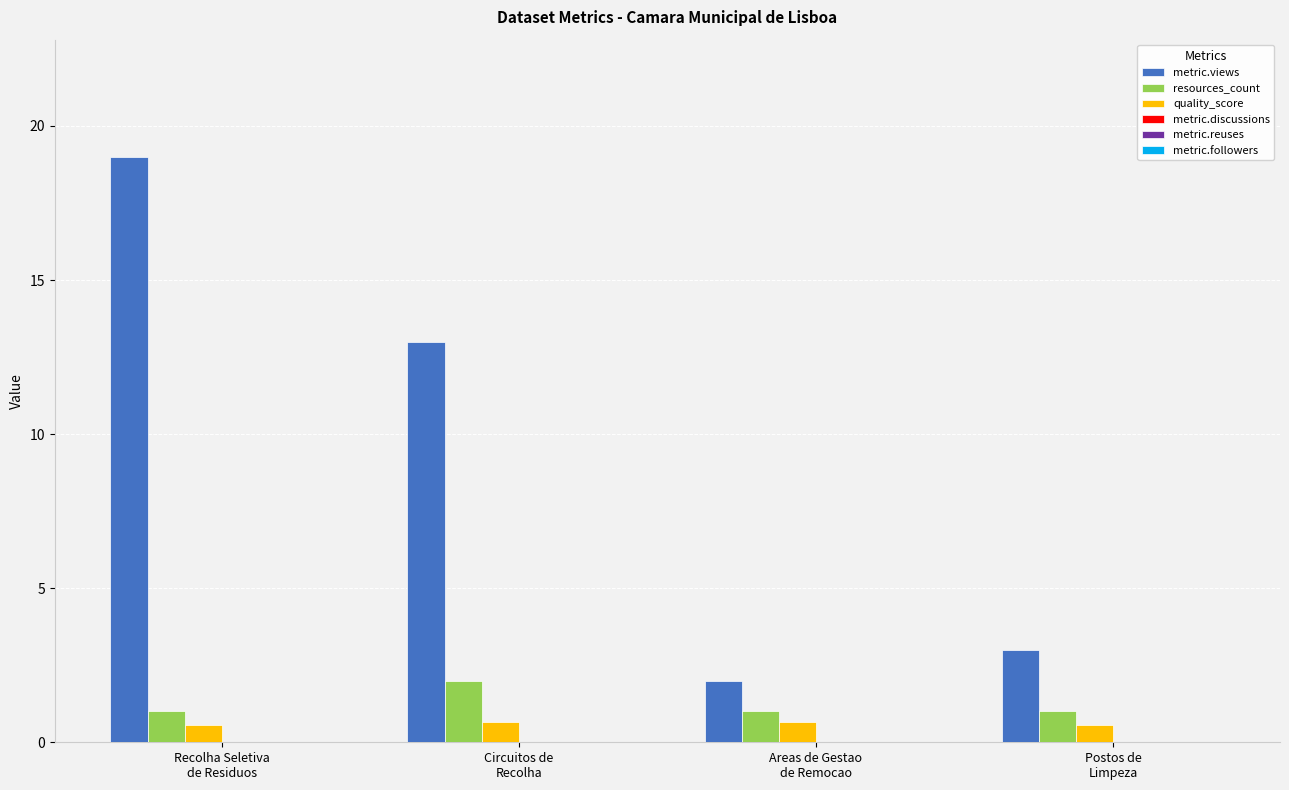

What is the highest value of the metric.views series?

19.0